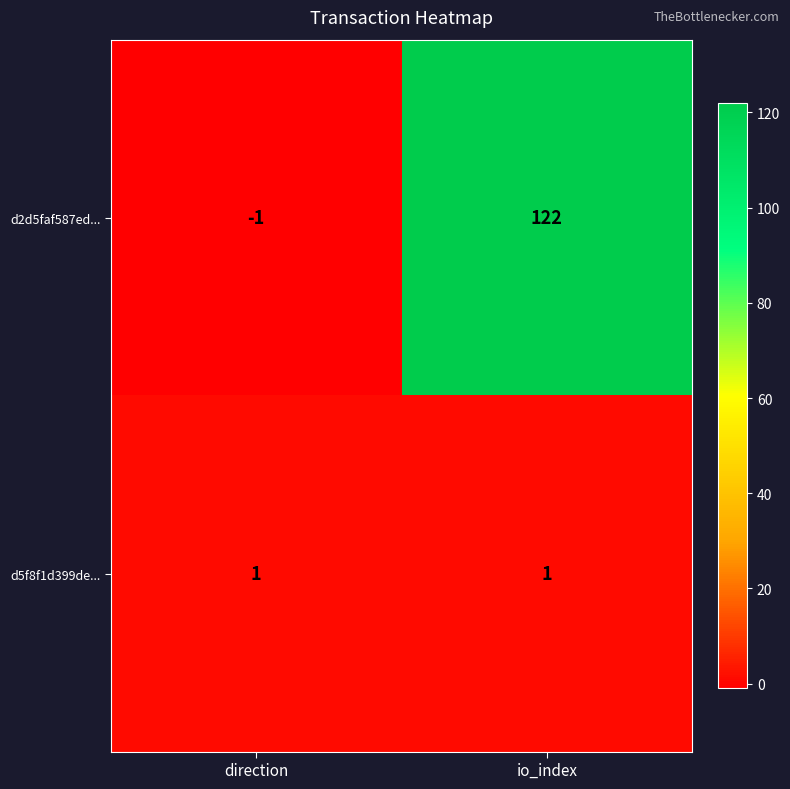

The d5f8f1d399de... series shows 1 at direction. True or false?

True